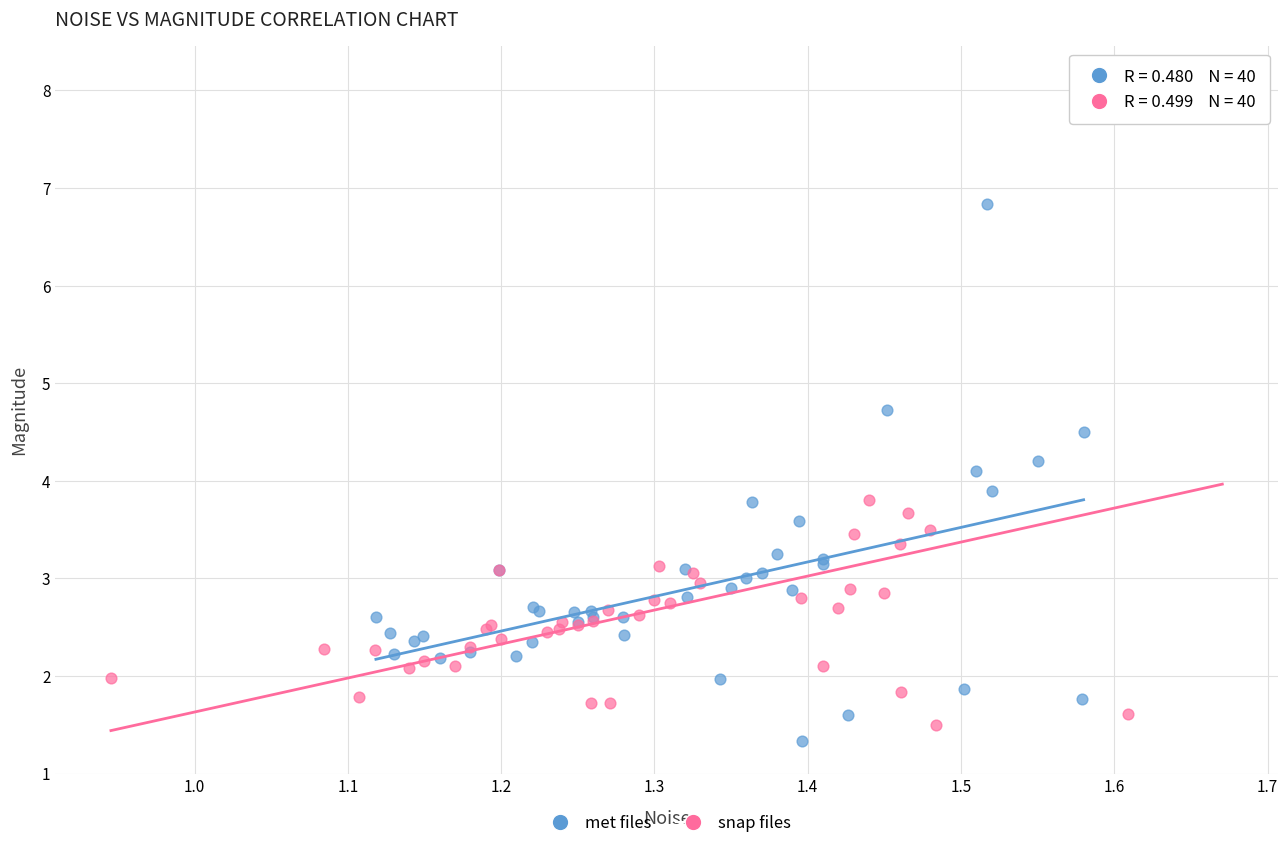

Which series has the widest spread of Y values?

snap files